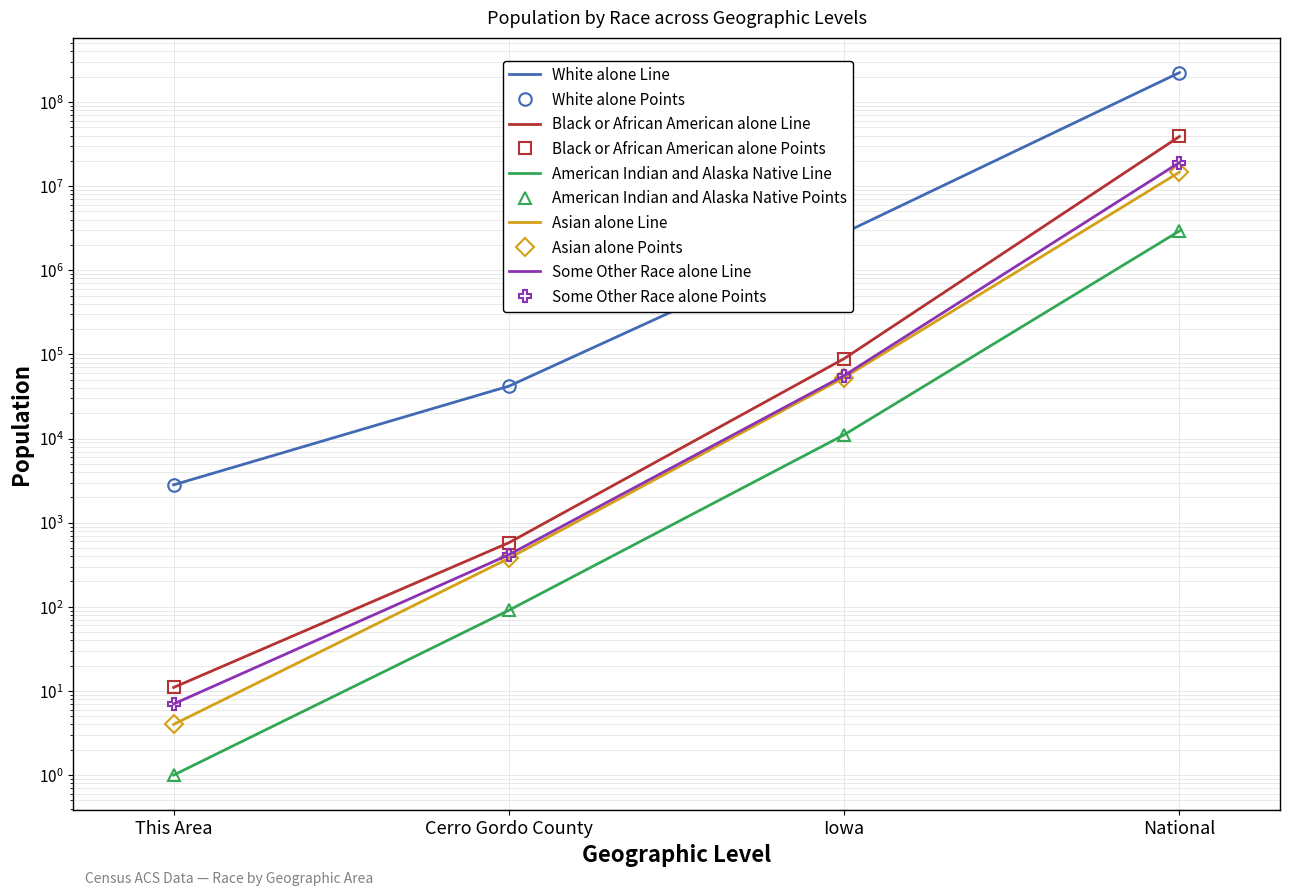

Is it true that White alone equals 149074245 at National?

False